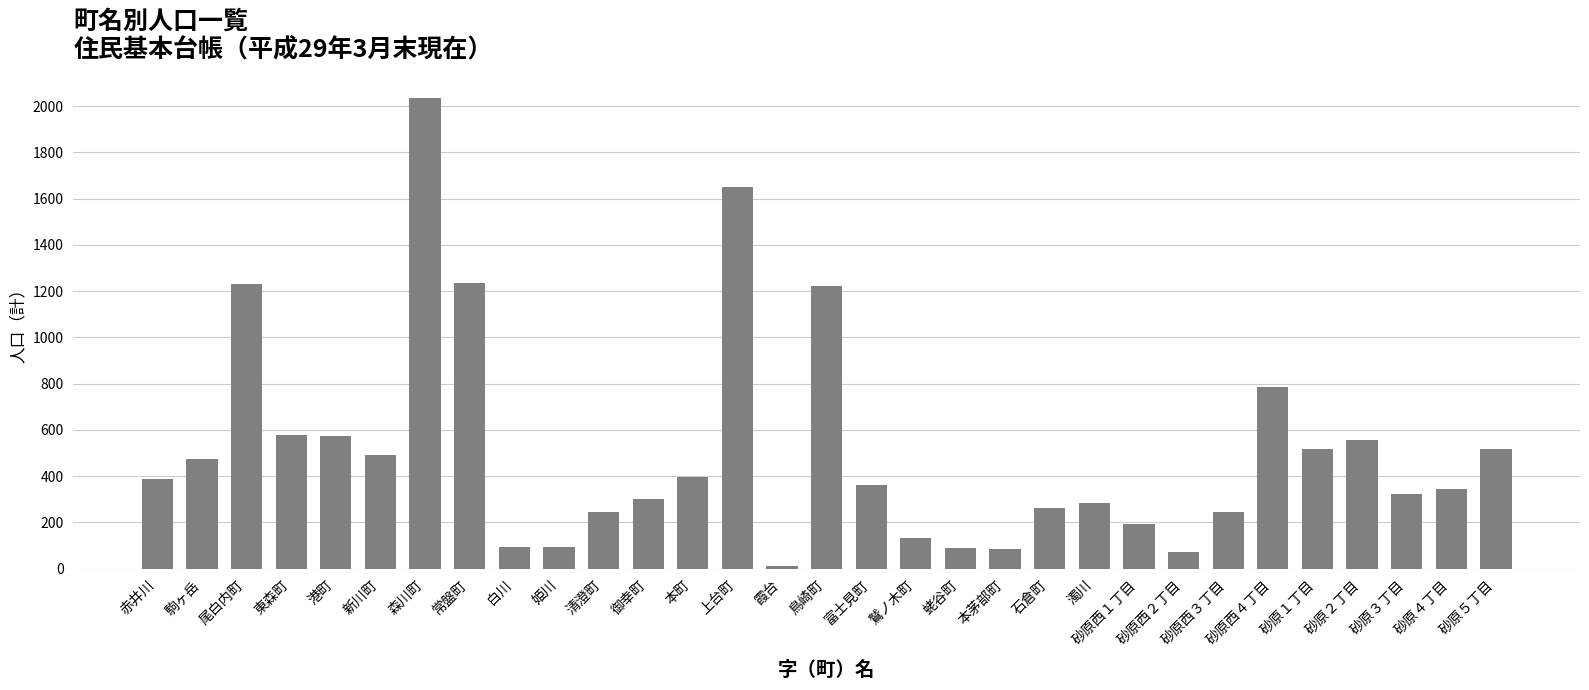

What is the change in value from 港町 to 砂原西４丁目?

+209